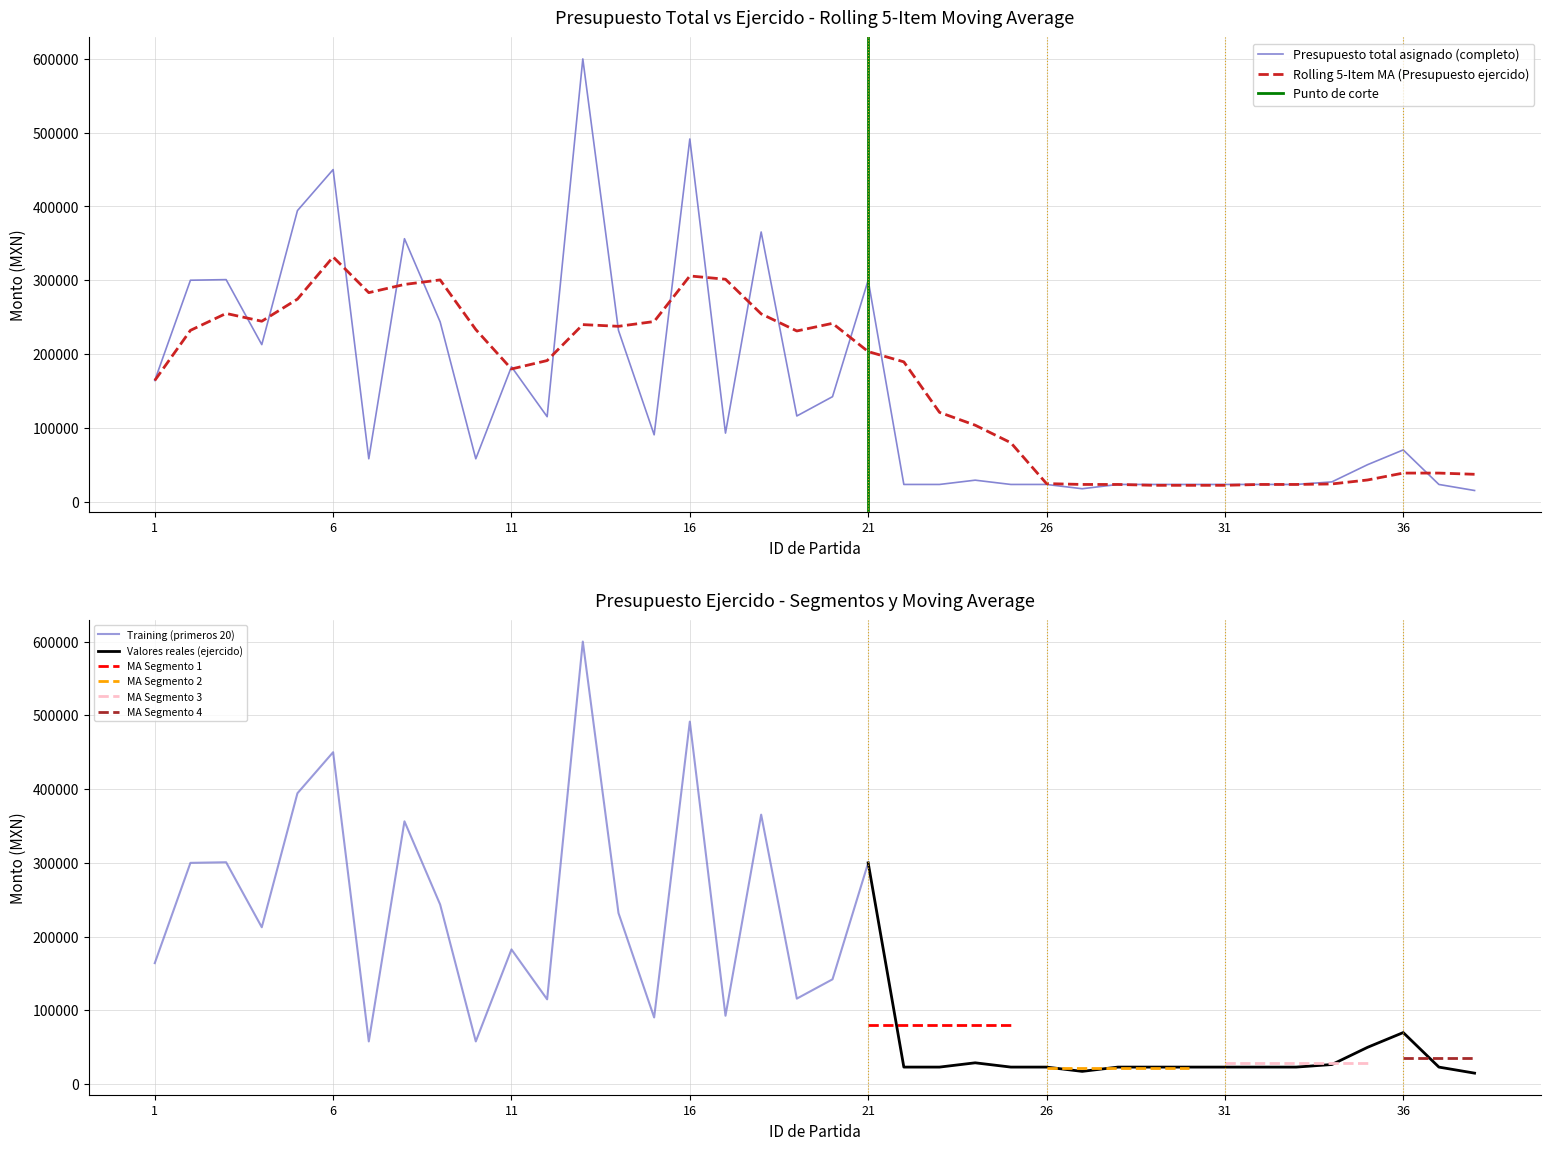

What value does the data have at 7?

58000